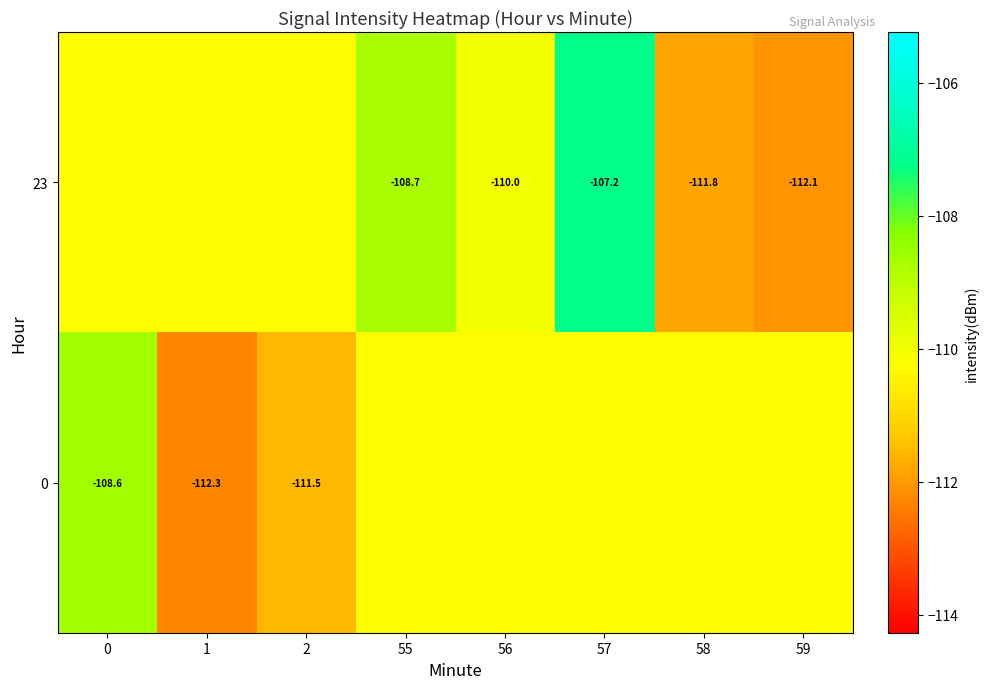

Rank the series at 1 from lowest to highest value.

0, 23